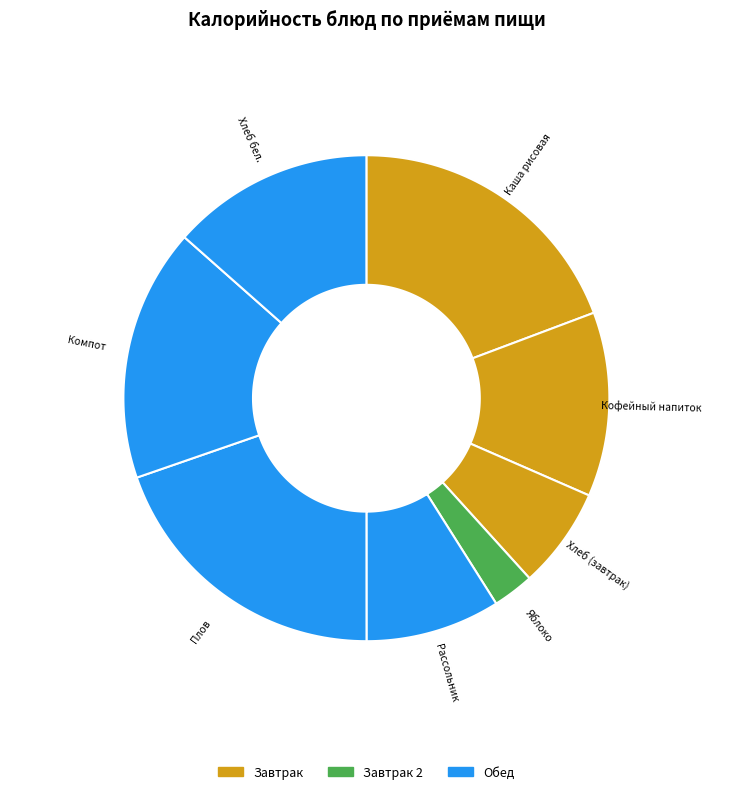

Is the sum of Плов and Кофейный напиток greater than half?

No